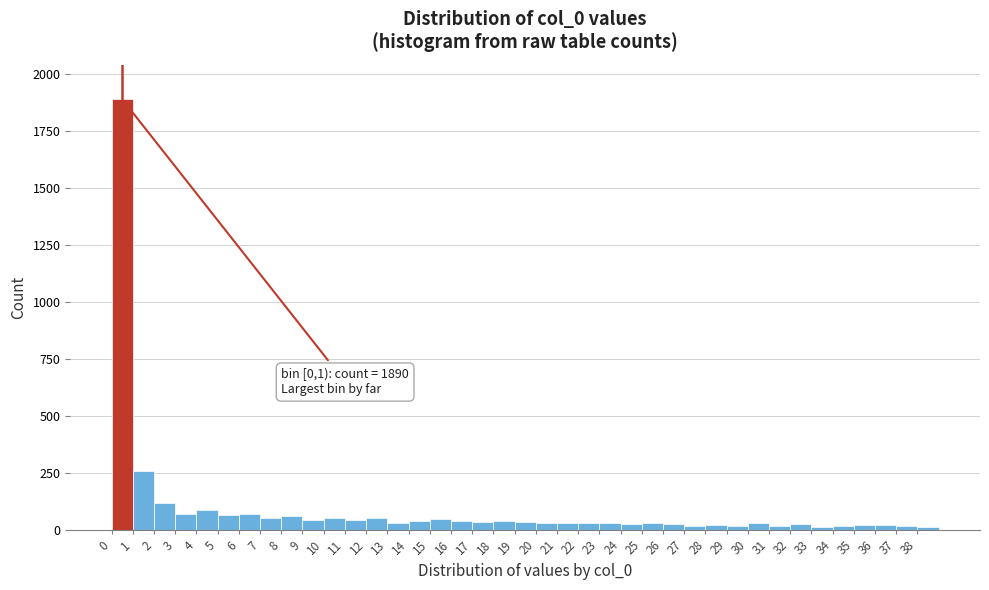

Over which range of the x-axis is the bar tallest?

0 to 1